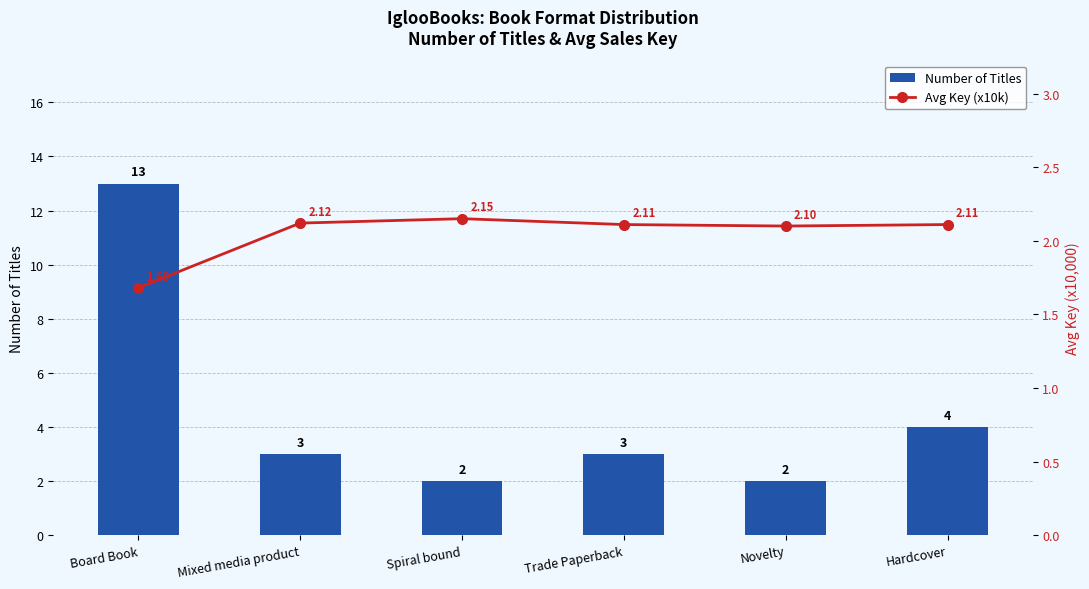

What is the total value across all series at Board Book?

14.7